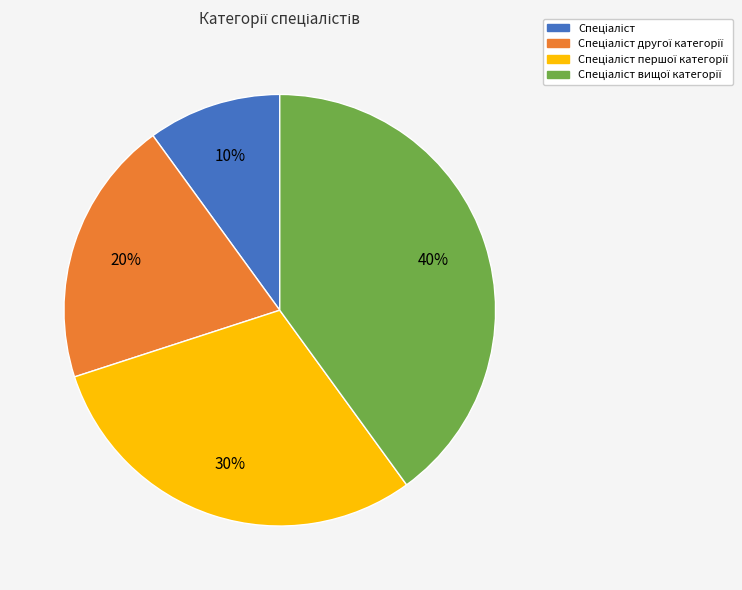

How many slices are in this pie chart?

4